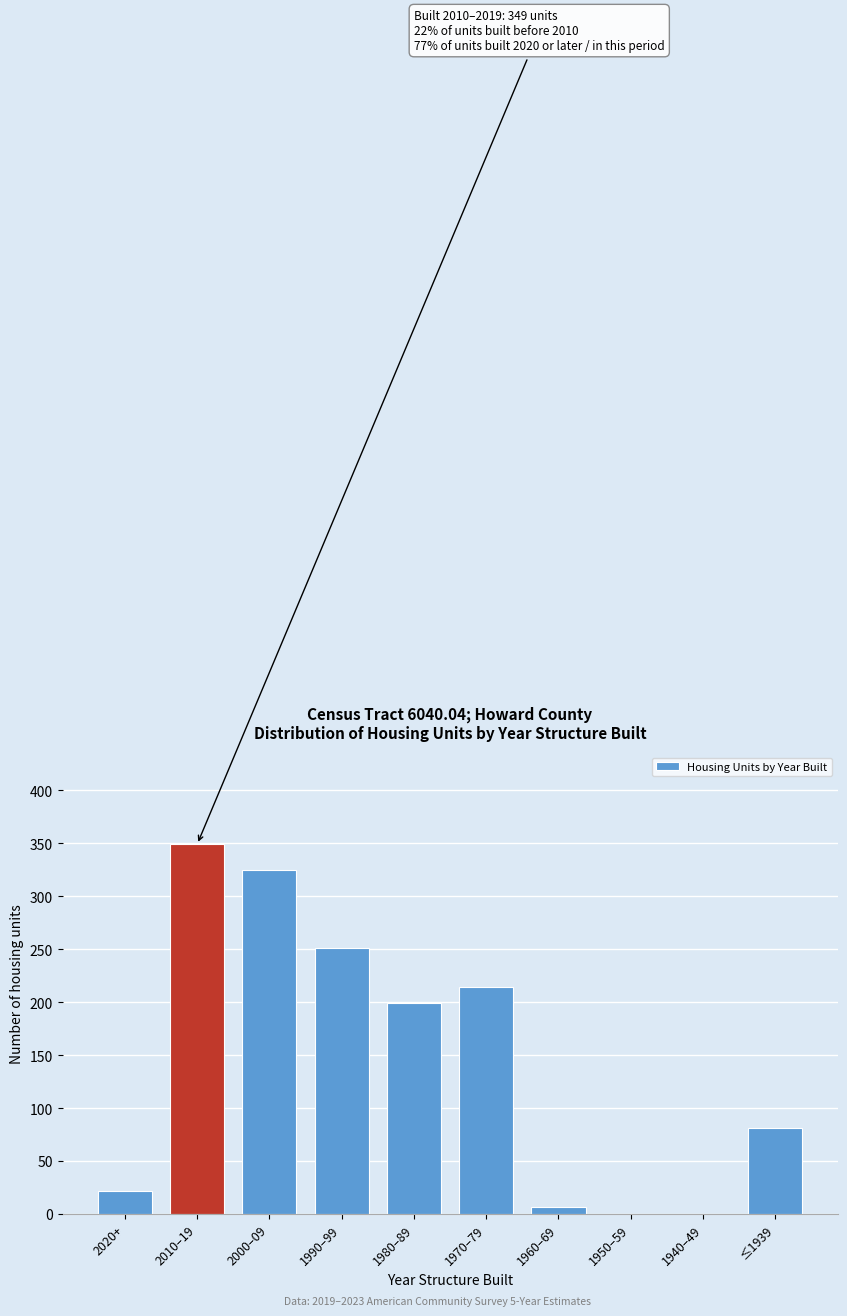

Reading right to left, what are all the values shown in this chart?

≤1939=81	1940–49=0	1950–59=0	1960–69=7	1970–79=214	1980–89=199	1990–99=251	2000–09=325	2010–19=349	2020+=22